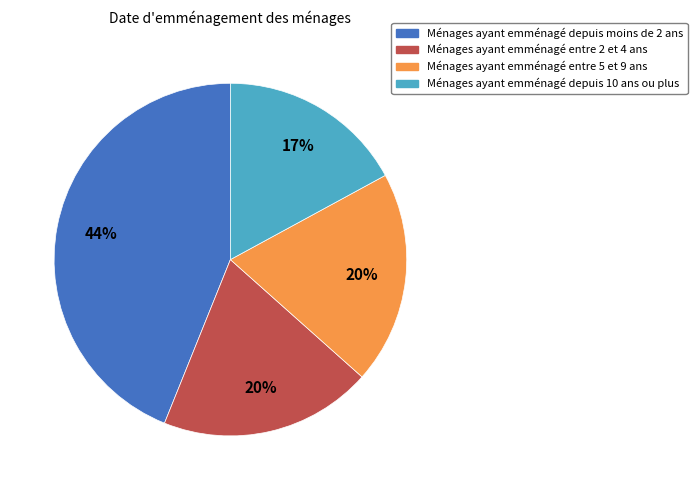

Is there a majority slice in this chart?

No